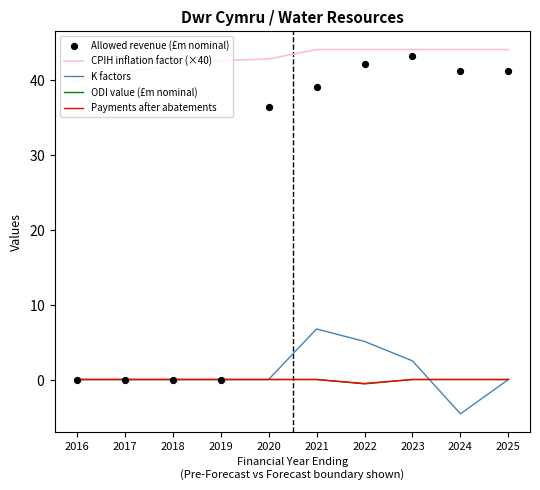

What are all the series names shown in the legend?

CPIH inflation factor (×40), K factors, ODI value (£m nominal), Payments after abatements, Allowed revenue (£m nominal)